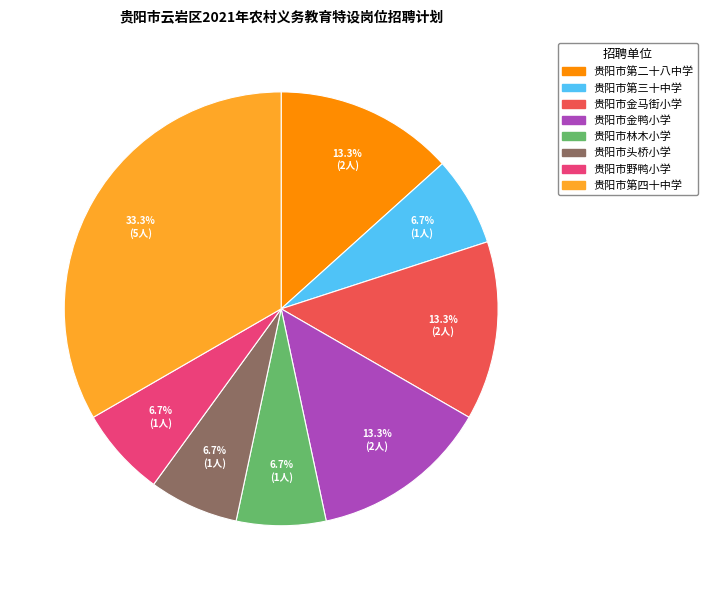

Does 贵阳市林木小学 account for over 50% of the chart?

No